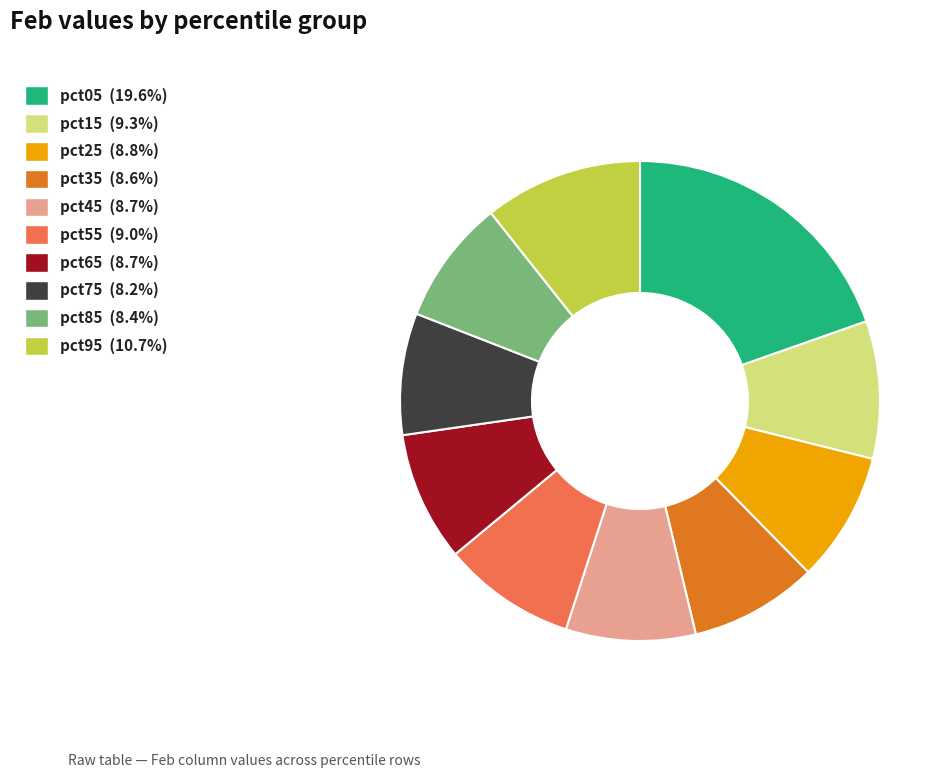

Is the sum of pct75 and pct05 greater than half?

No